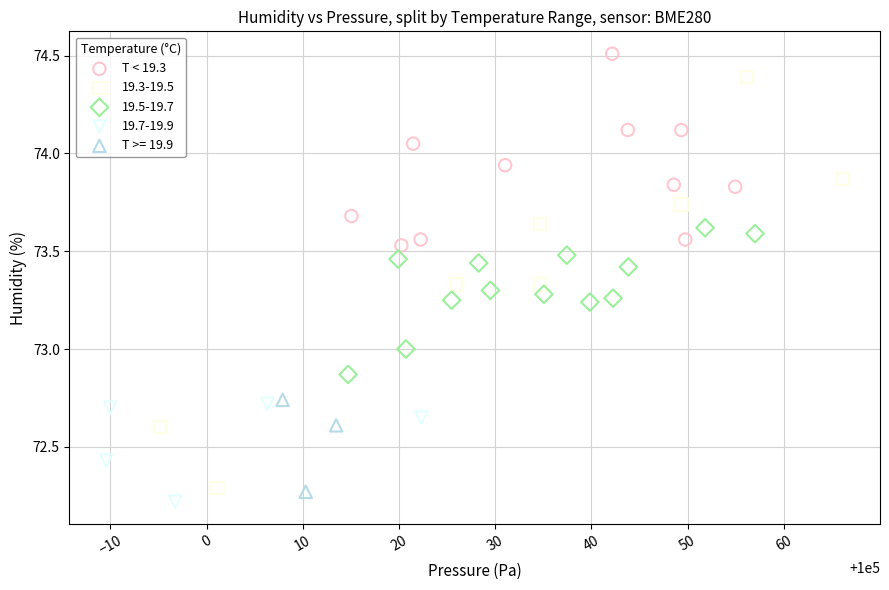

Which series contains the highest Y value?

T < 19.3